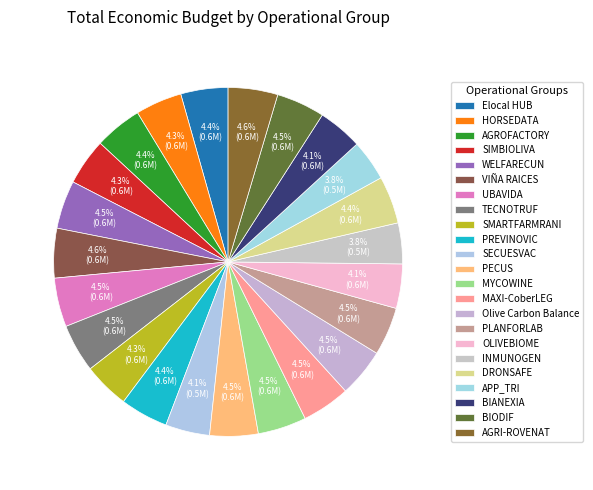

True or false: UBAVIDA accounts for 5% of the total.

True